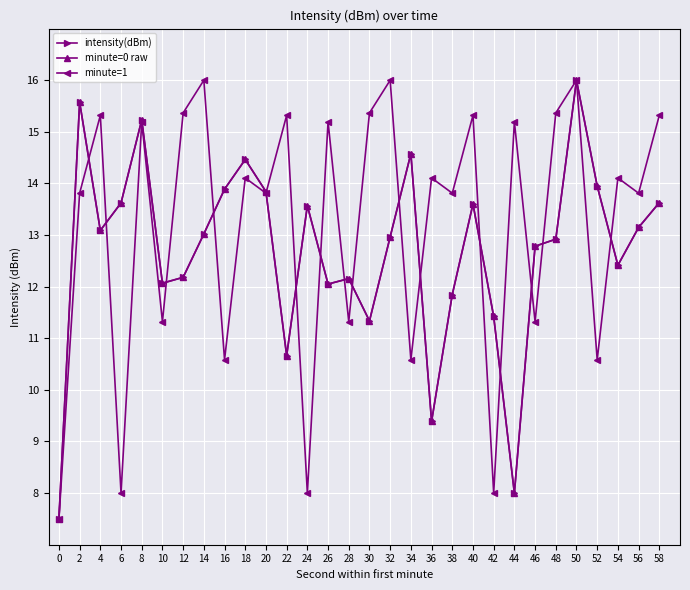

What is the value of the minute=0 raw point at the 13th from the left?

13.6